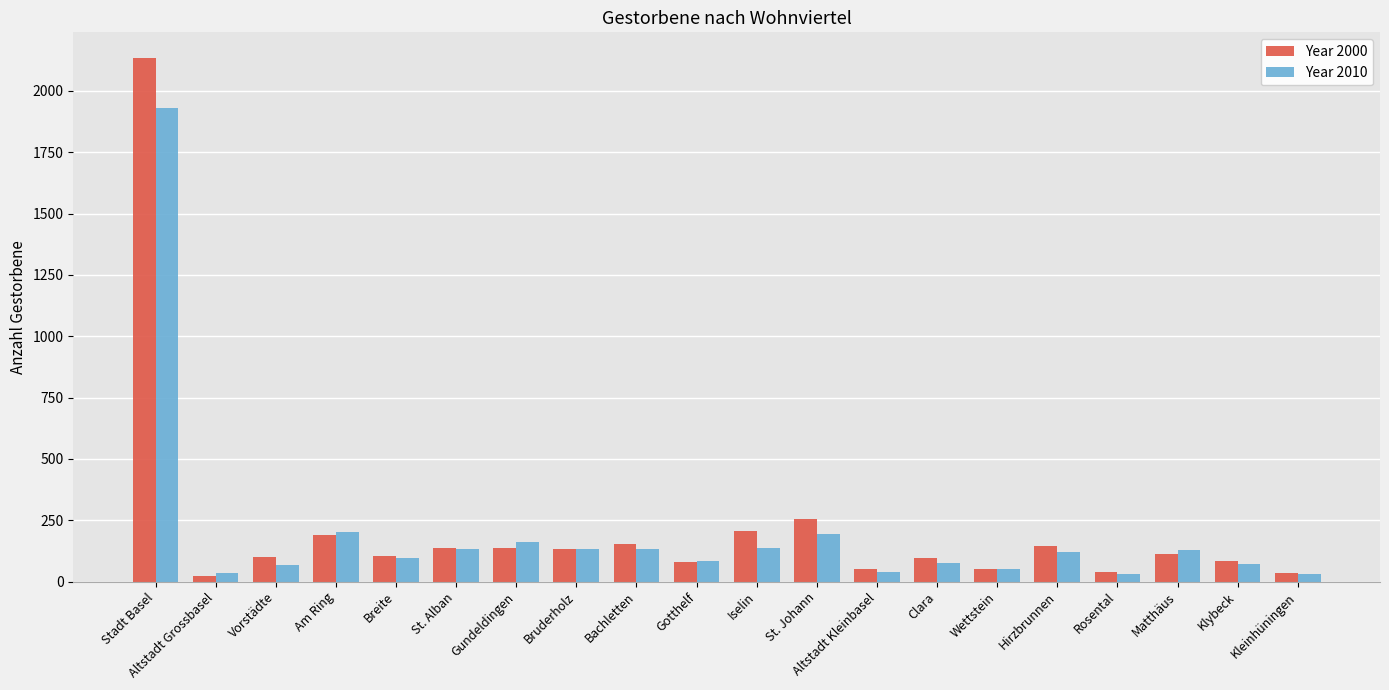

How many bars are there in total?

40